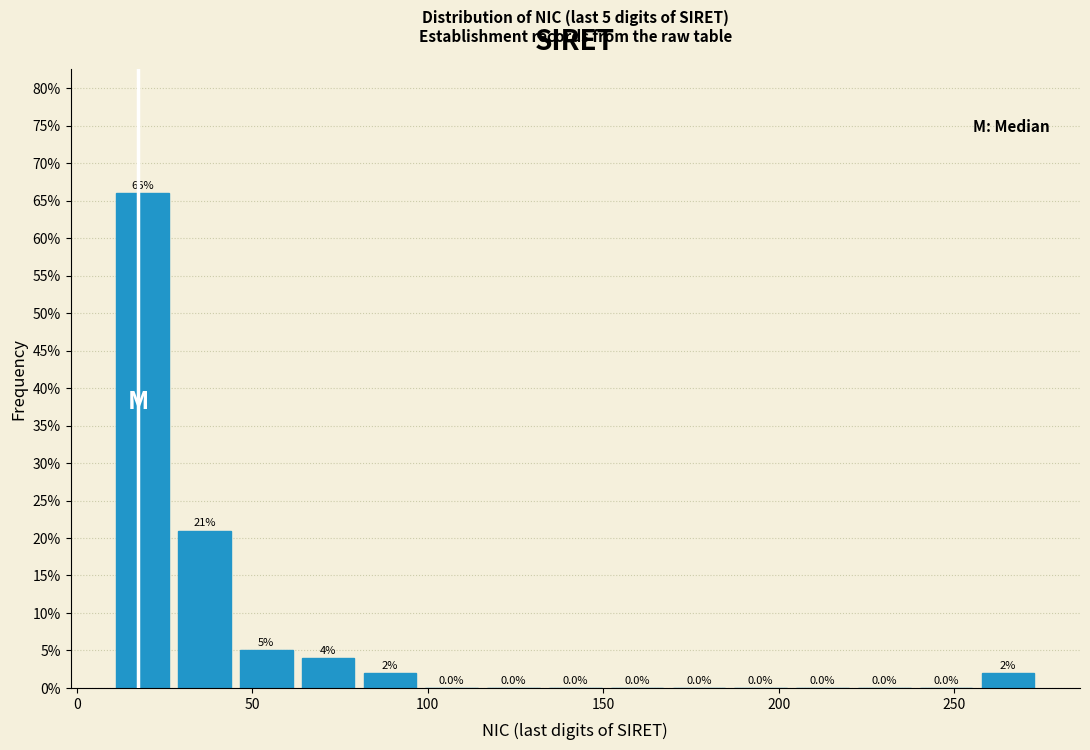

Around what value on the x-axis is the tallest bar? Give the approximate position of its centre, as read against the axis.

20